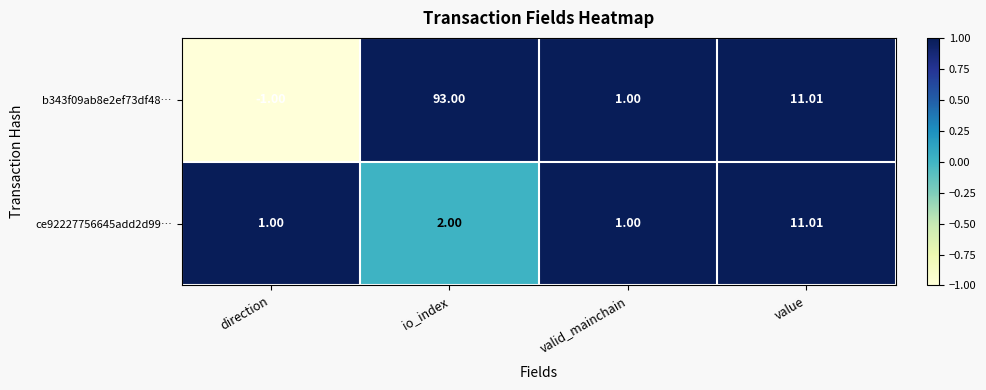

At which label is b343f09ab8e2ef73df48… closest to 46?

value